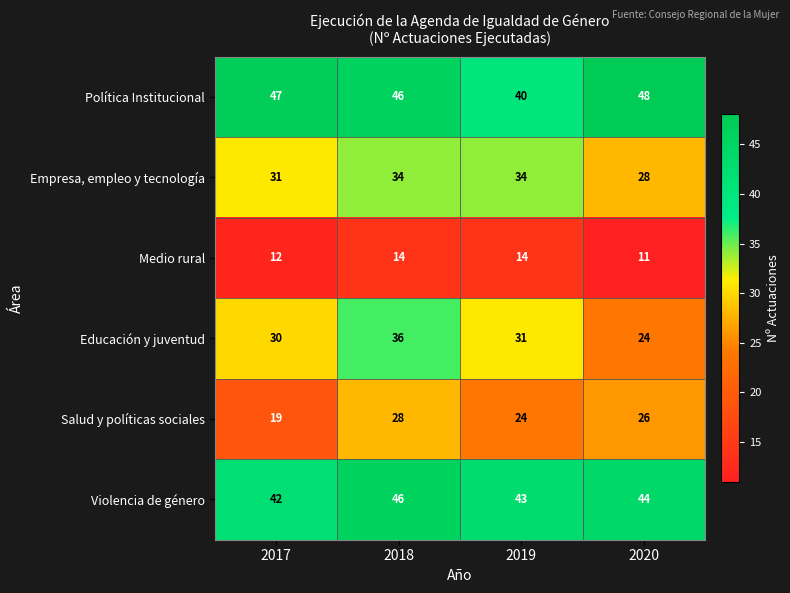

What is the difference between the maximum and minimum values in the Violencia de género series?

4